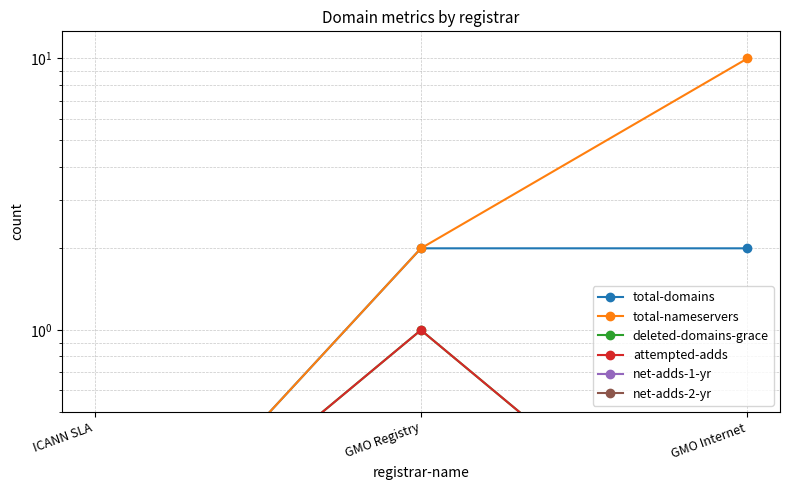

What is the spread (max minus min) of values at GMO Registry?

1.9